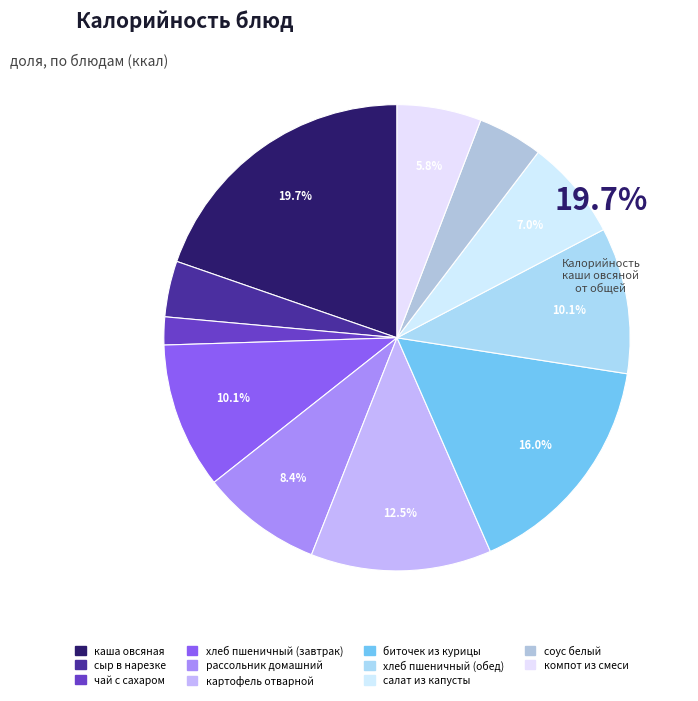

Is it true that компот из смеси is 1% of the pie?

False